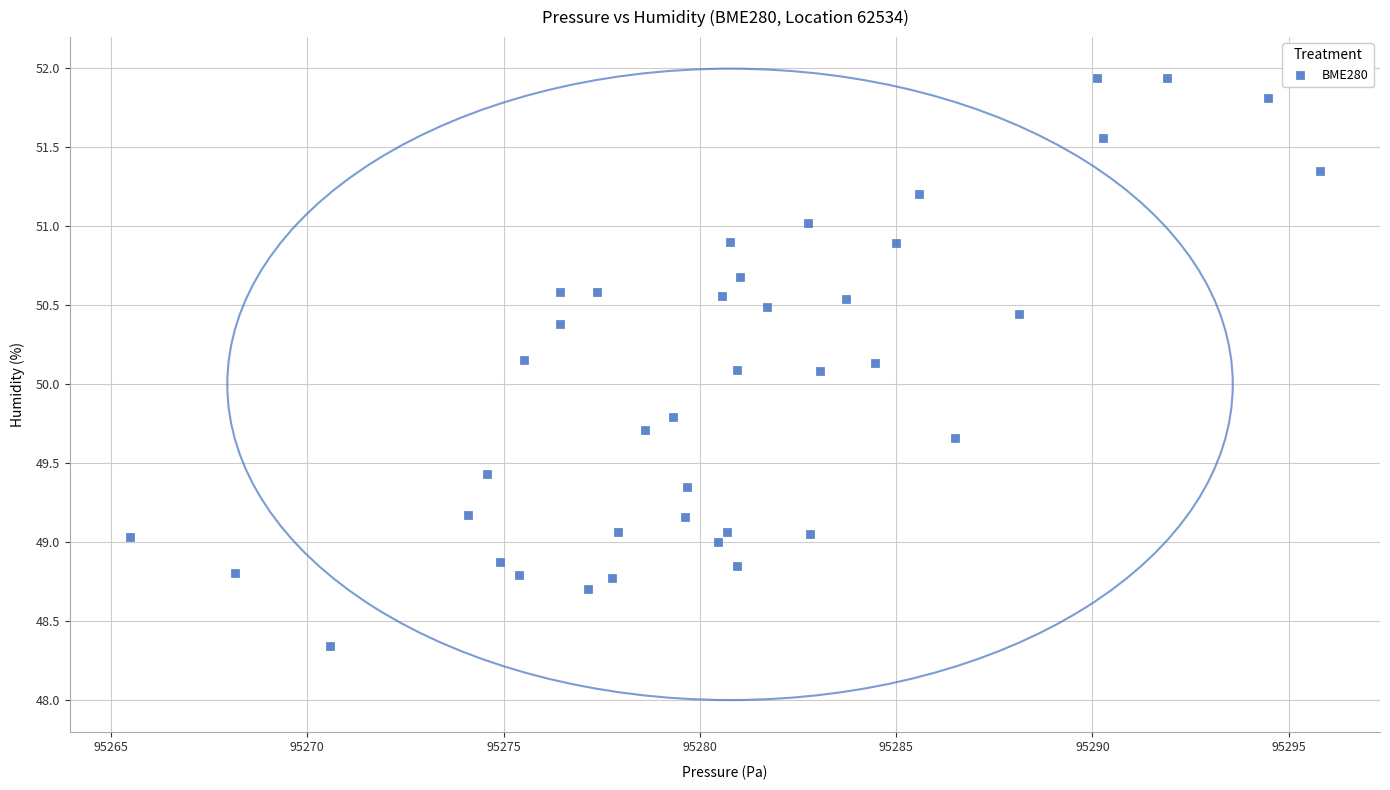

What is the range of Y values (max minus min)?

3.6